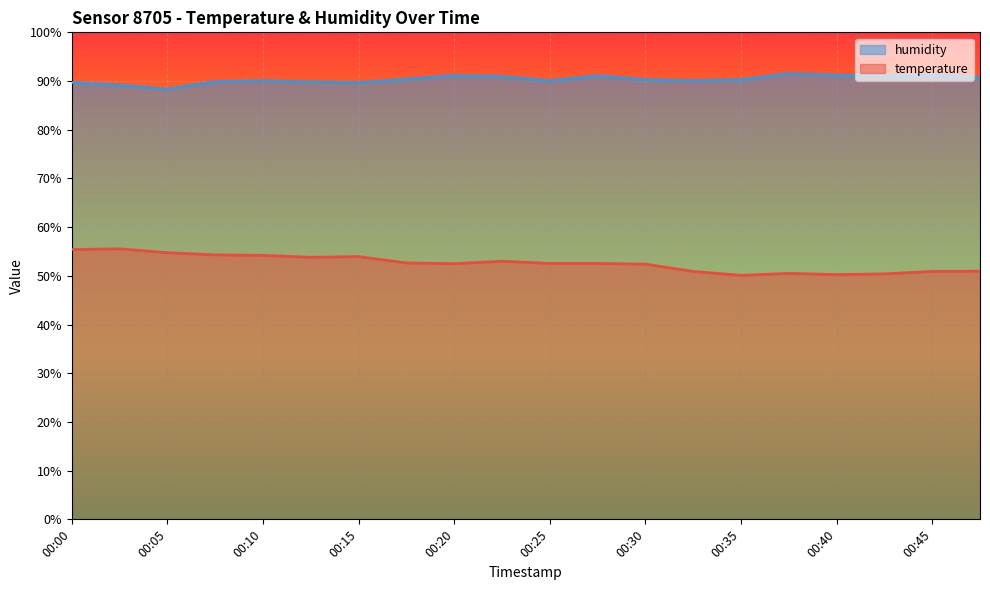

True or false: humidity and temperature intersect in this chart.

False